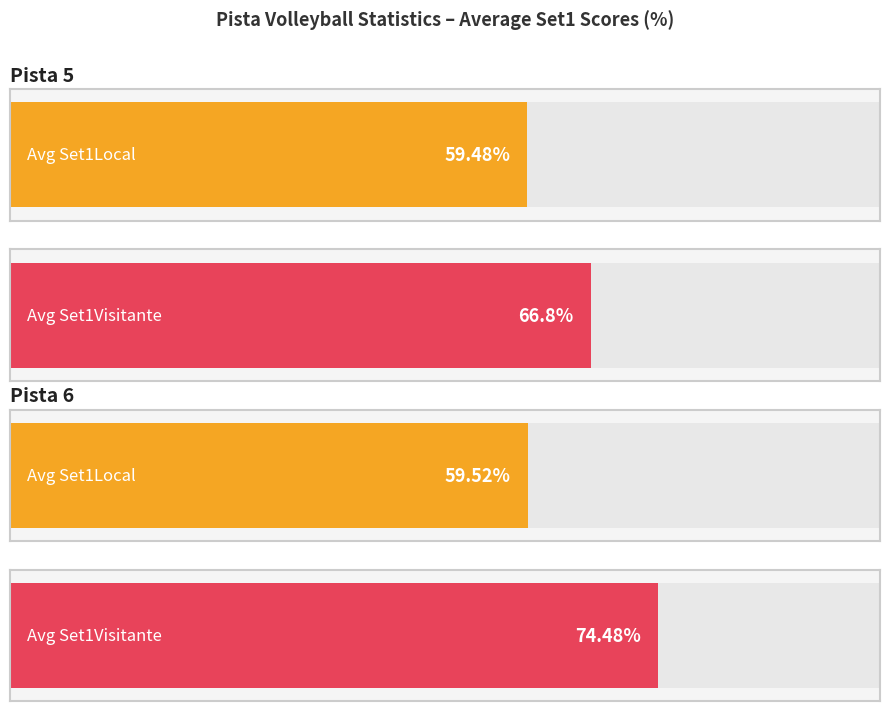

The Average Set1Local series shows 9.8 at Pista 5. True or false?

False